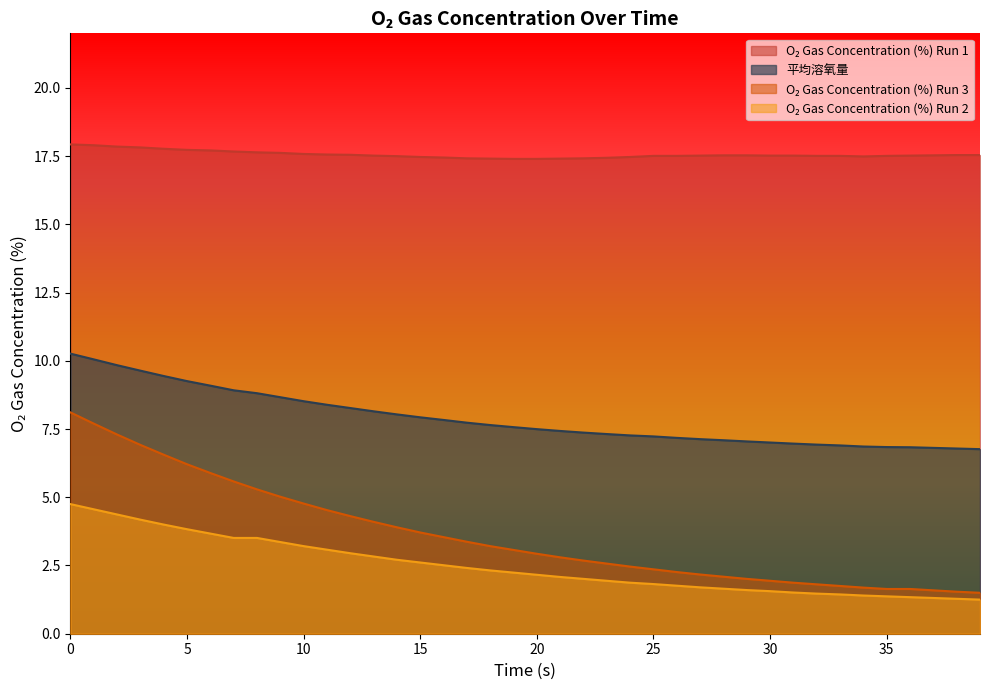

True or false: O₂ Gas Concentration (%) Run 2 and 平均溶氧量 cross at least once.

False